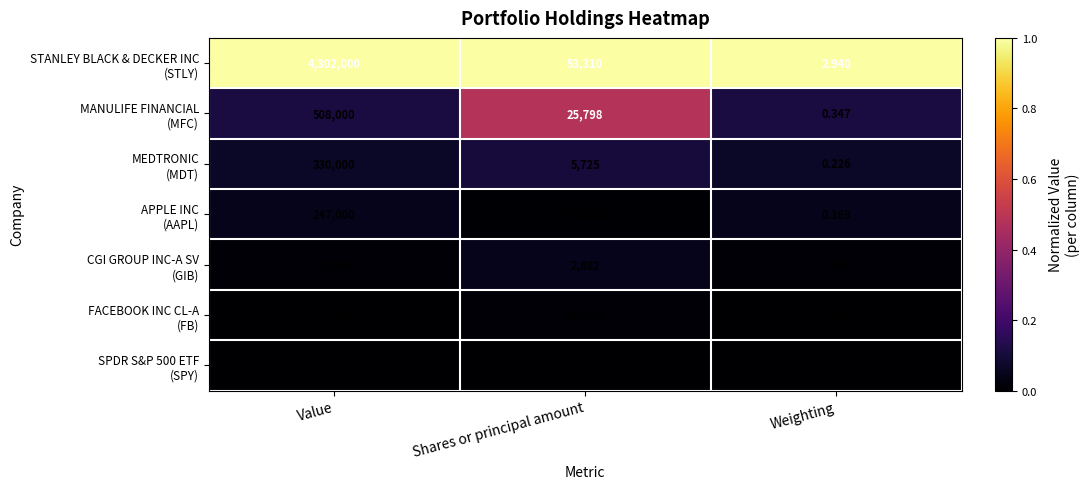

Which label corresponds to the smallest value in the chart?

Weighting